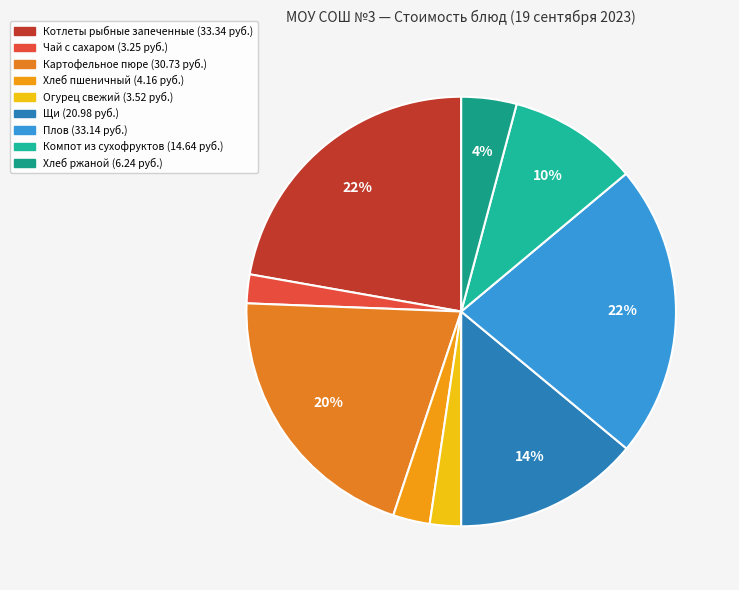

Rank the categories by value from lowest to highest.

Чай с сахаром, Огурец свежий, Хлеб пшеничный, Хлеб ржаной, Компот из сухофруктов, Щи, Картофельное пюре, Плов, Котлеты рыбные запеченные